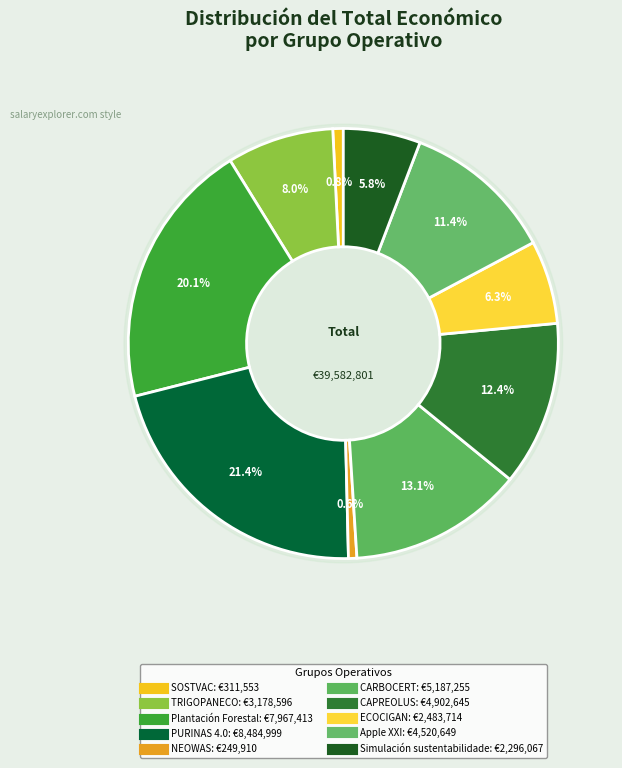

What percentage do Simulación sustentabilidade and Apple XXI together represent?

17.2%